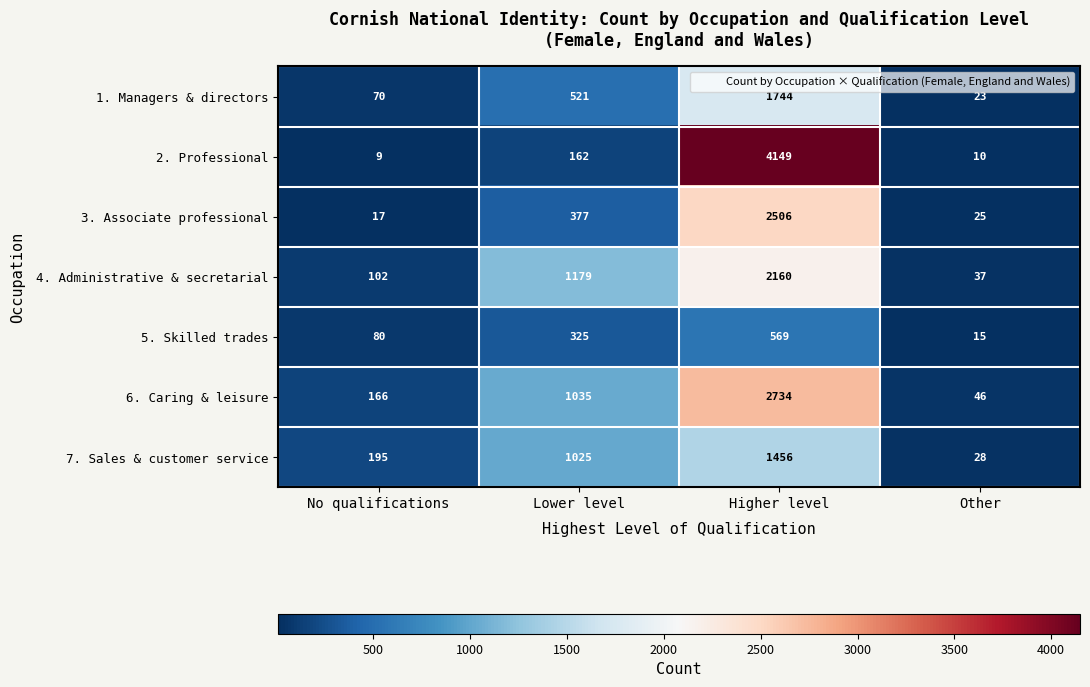

Which series has the largest total across all categories?

2. Professional